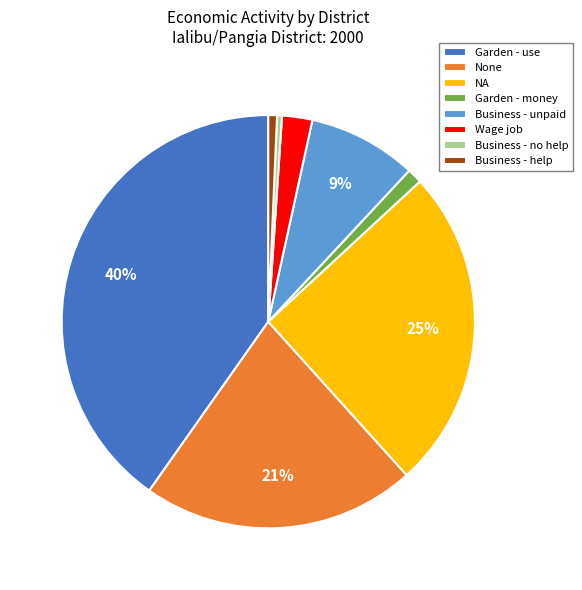

Does any single category account for the majority?

No